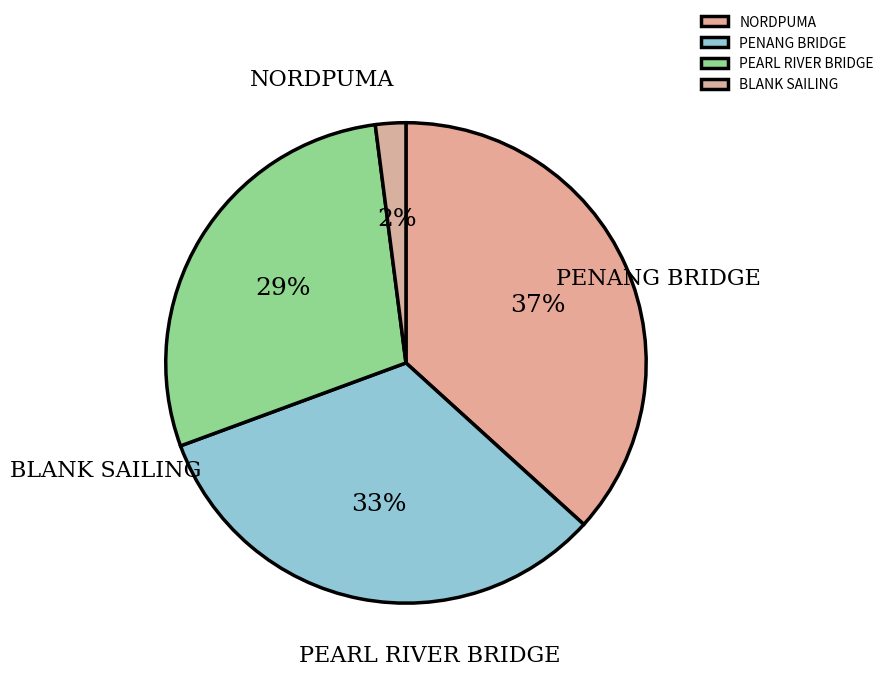

Does any single category account for the majority?

No